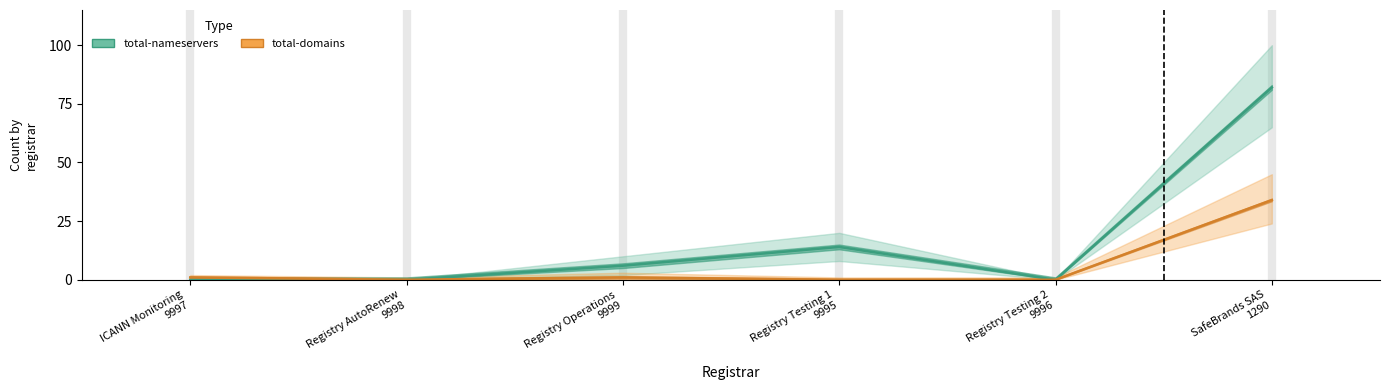

What is the average value of the total-domains (Partial Estimate) series?

6